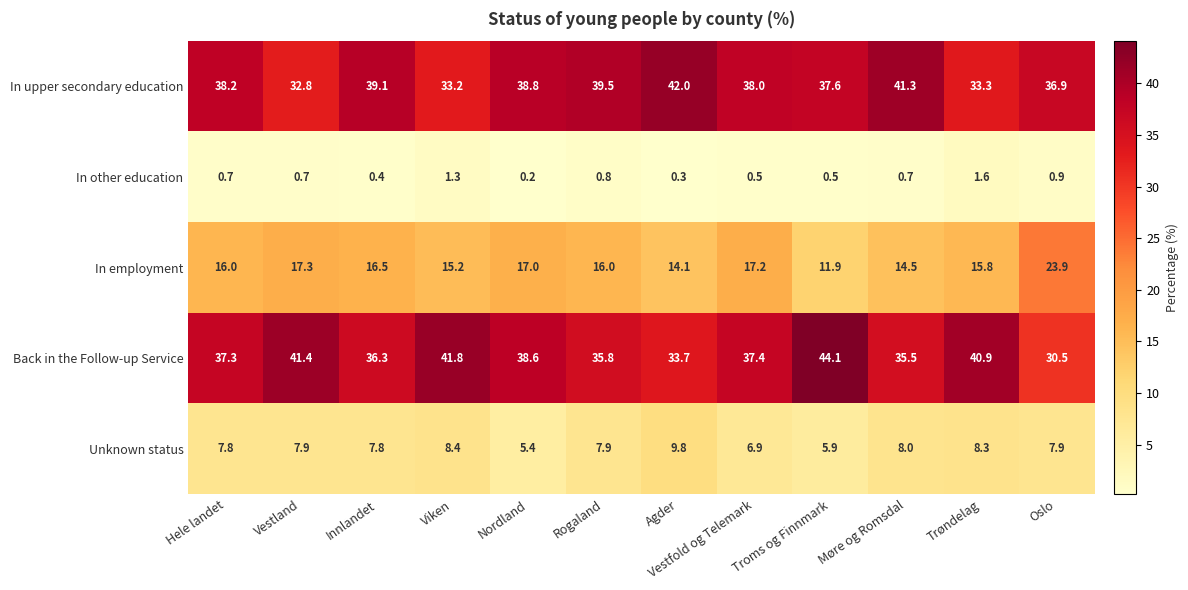

Between Troms og Finnmark and Trøndelag, which series saw the biggest shift?

In upper secondary education